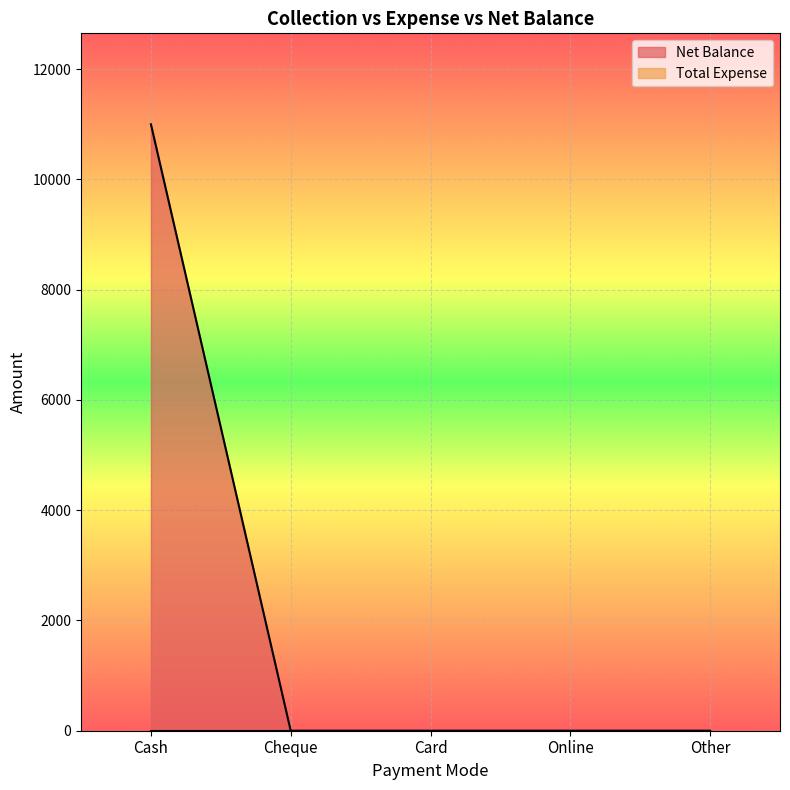

True or false: the data shows 0 at Card.

True